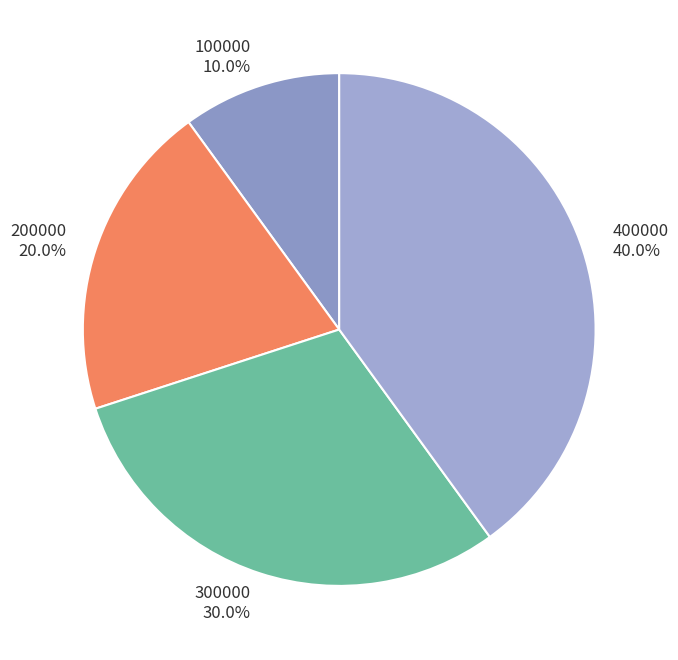

Which category has the smallest portion of the pie?

100000